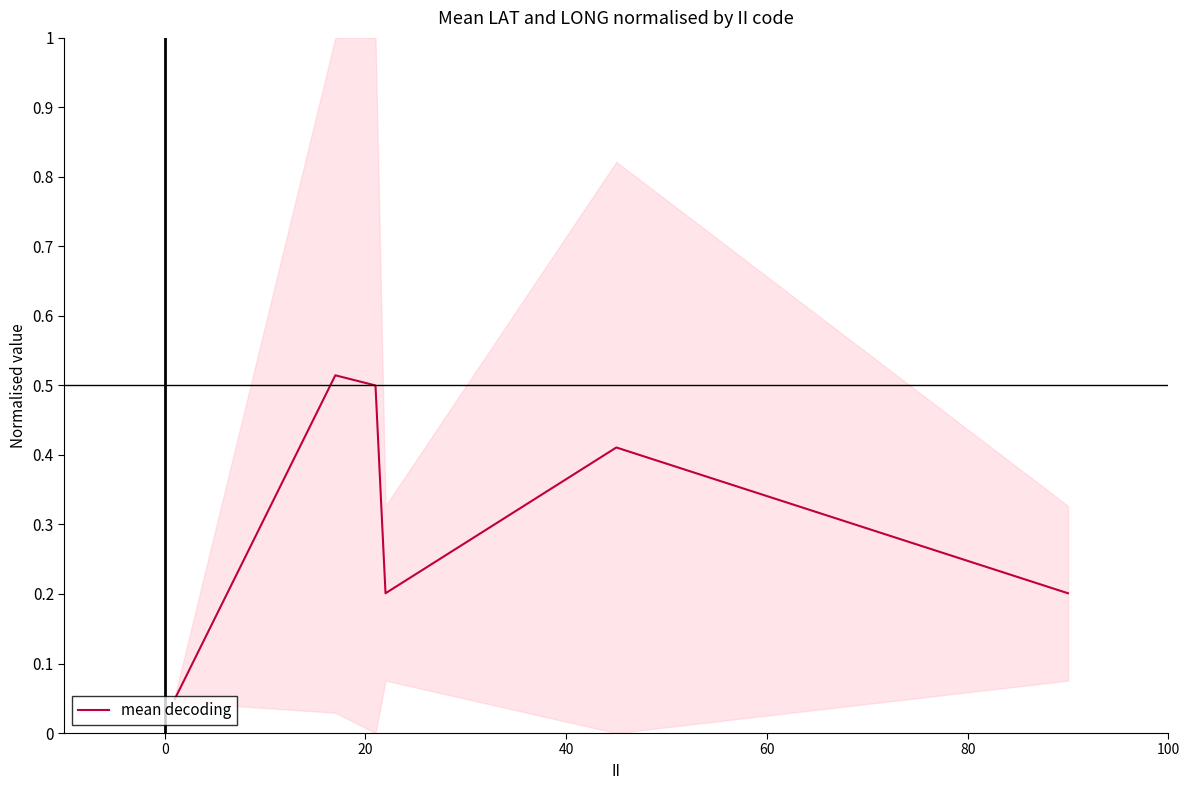

Between 80 and 40, which is larger?

80